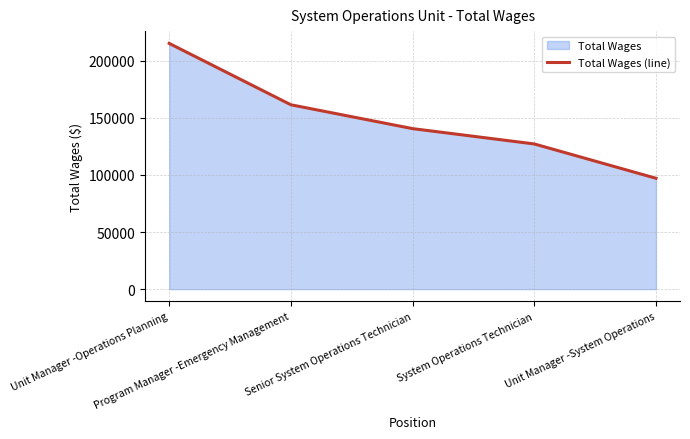

Reading left to right, transcribe all the data shown in this chart.

215127	161391	140520	127100	97054